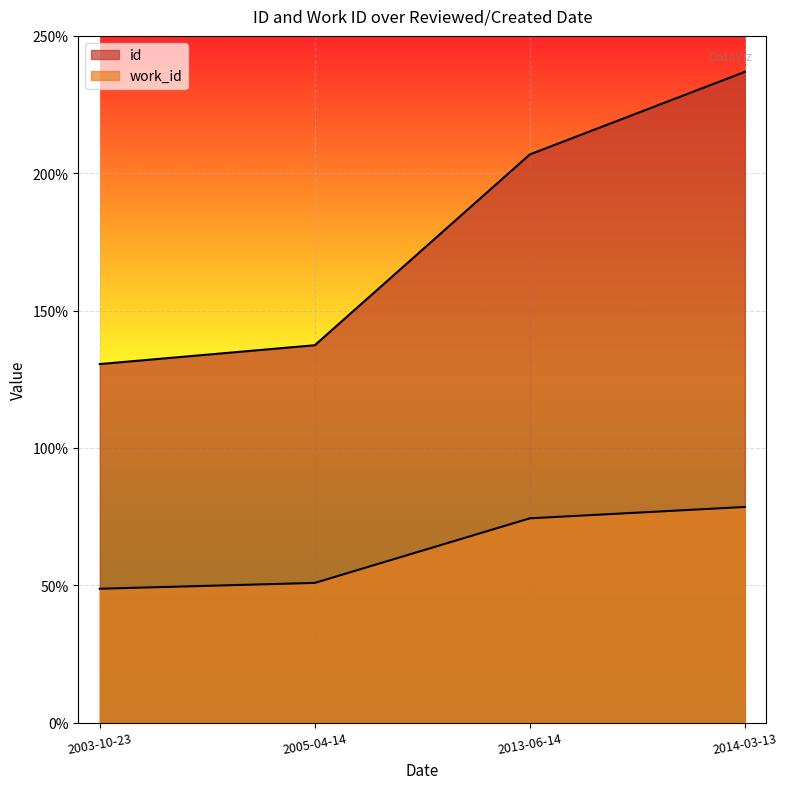

What is the label of the 2nd point from the left?

2005-04-14